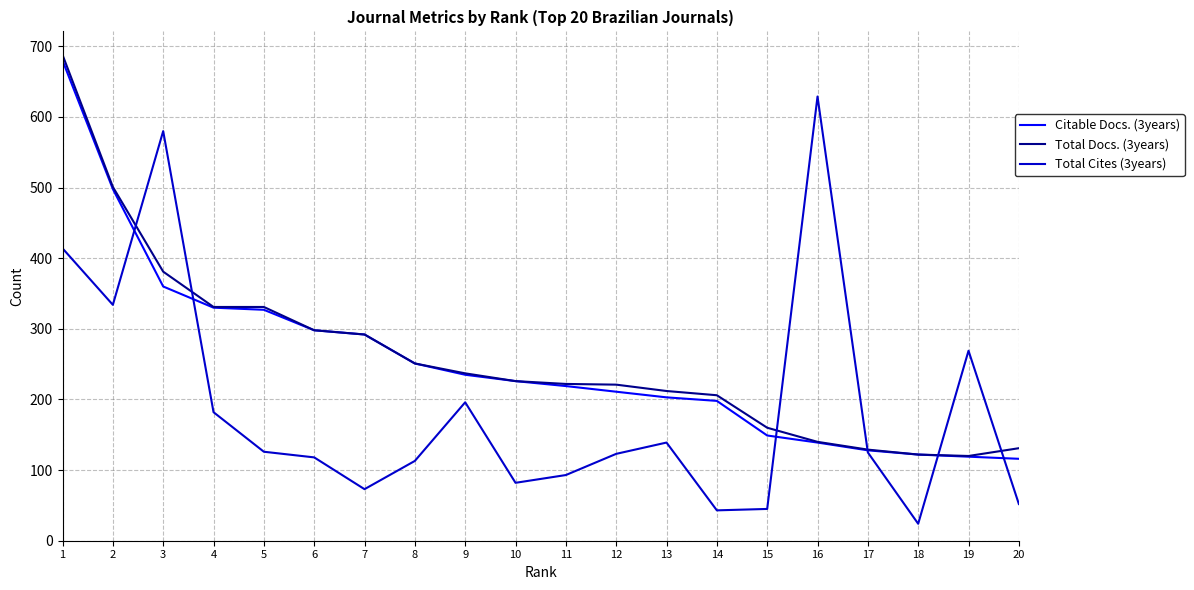

Is the value of Total Cites (3years) at 17 greater than the value of Total Docs. (3years) at 3?

No